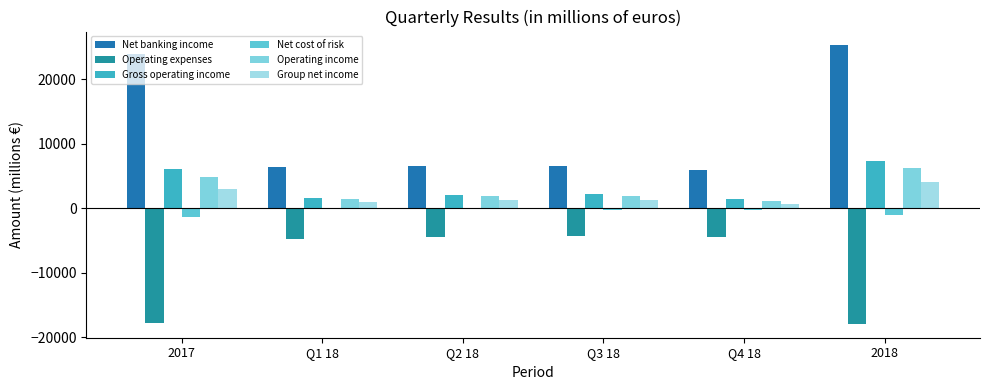

What is the sum of the Net cost of risk values at Q4 18 and 2018?

-1368